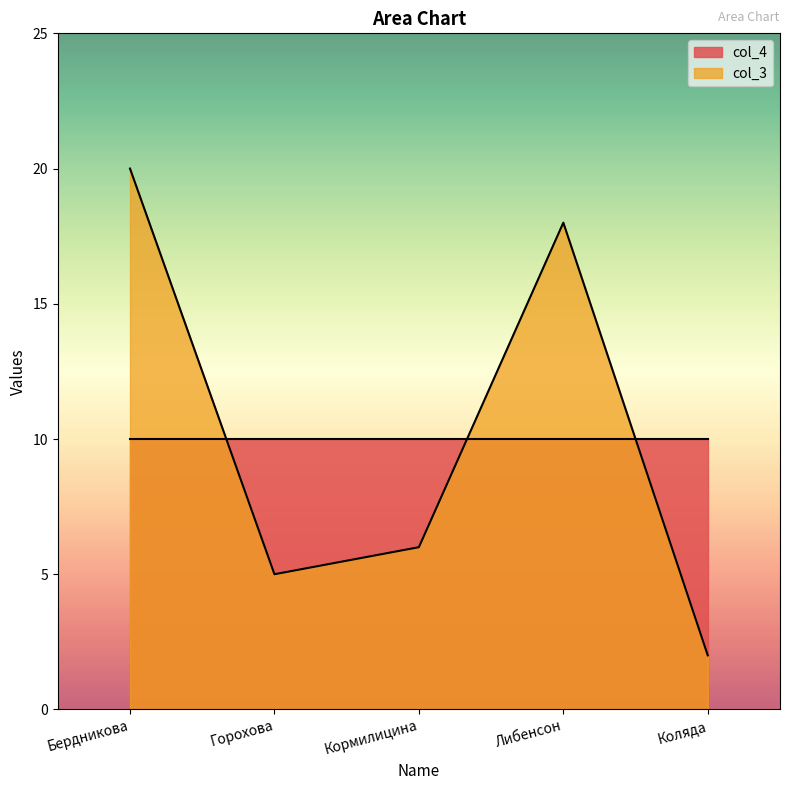

What is the ratio of the value at Бердникова to the value at Горохова?

4.0